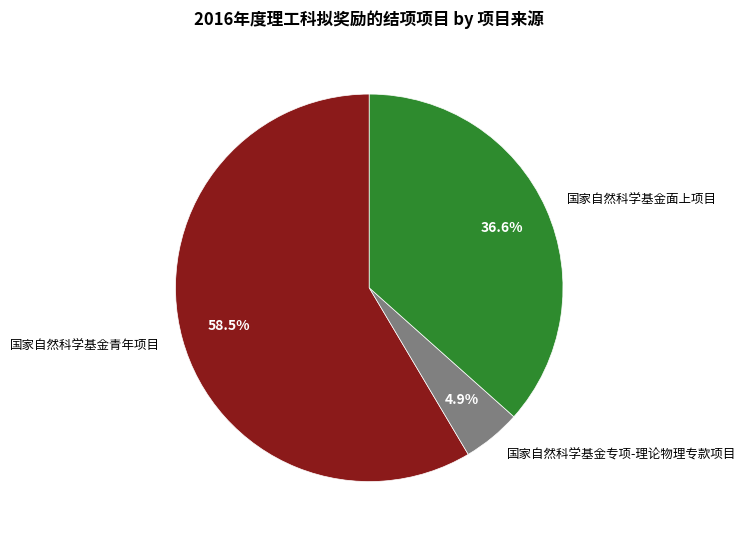

Rank the categories by value from highest to lowest.

国家自然科学基金青年项目, 国家自然科学基金面上项目, 国家自然科学基金专项-理论物理专款项目